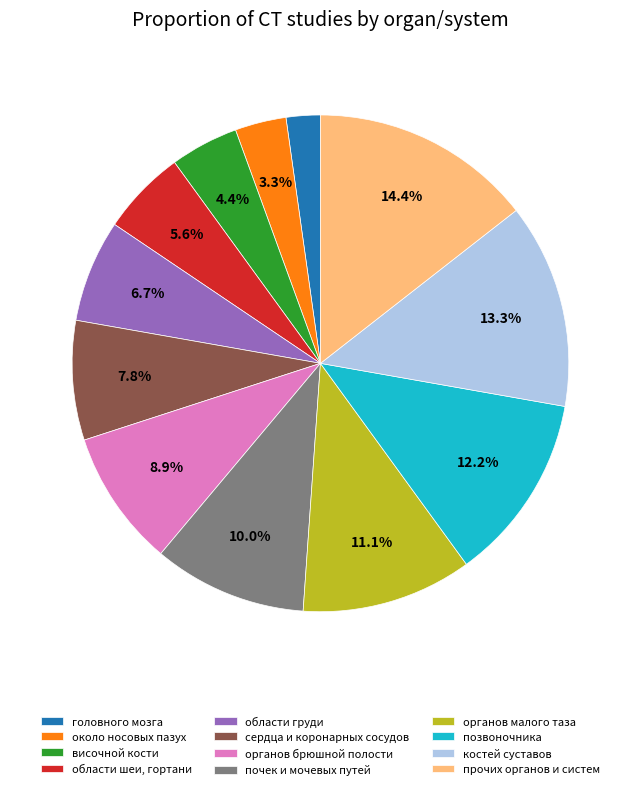

Approximately how many times larger is the value at сердца и коронарных сосудов compared to костей суставов?

0.6